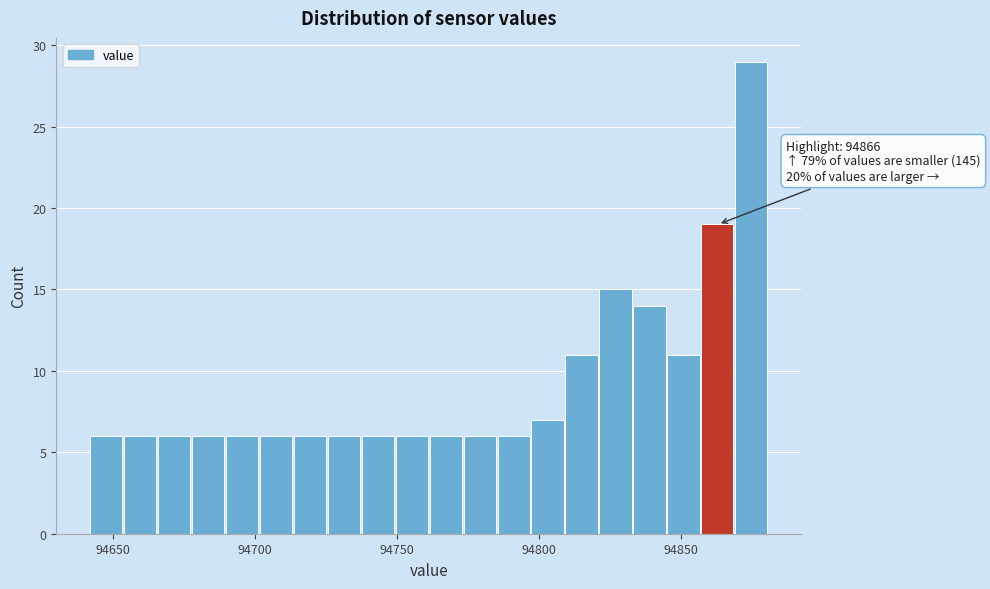

Read against the x-axis, roughly where is the centre of the tallest bar?

94875